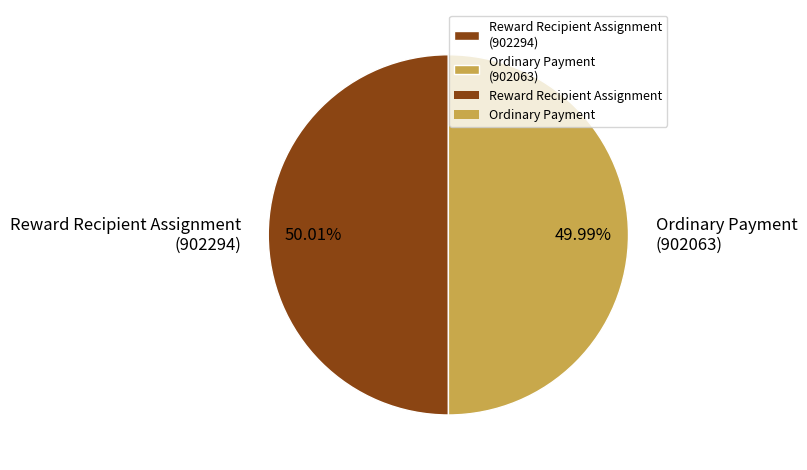

Is the sum of Ordinary Payment (902063) and Reward Recipient Assignment (902294) greater than half?

Yes